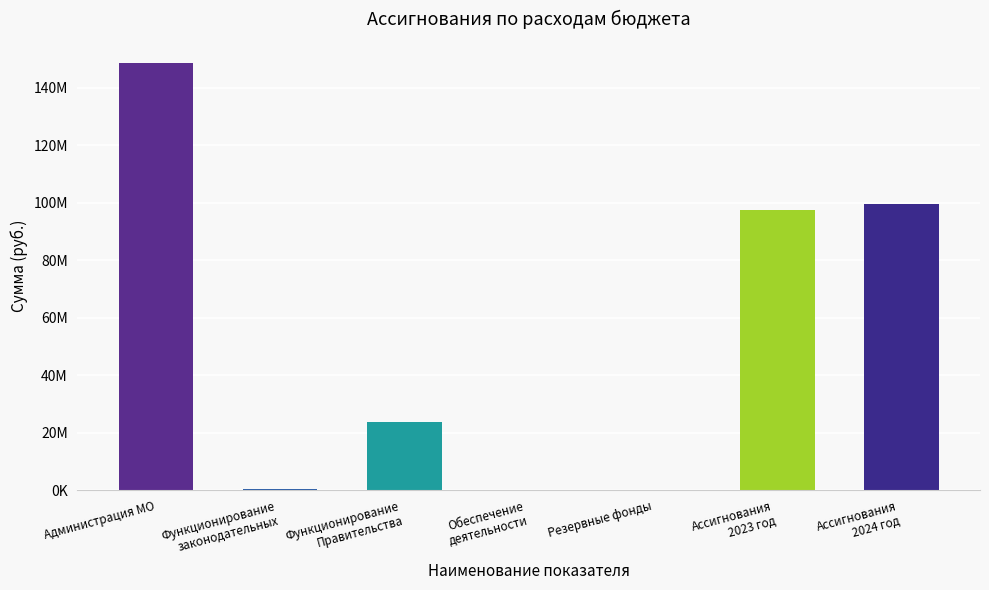

Are the bars horizontal?

No